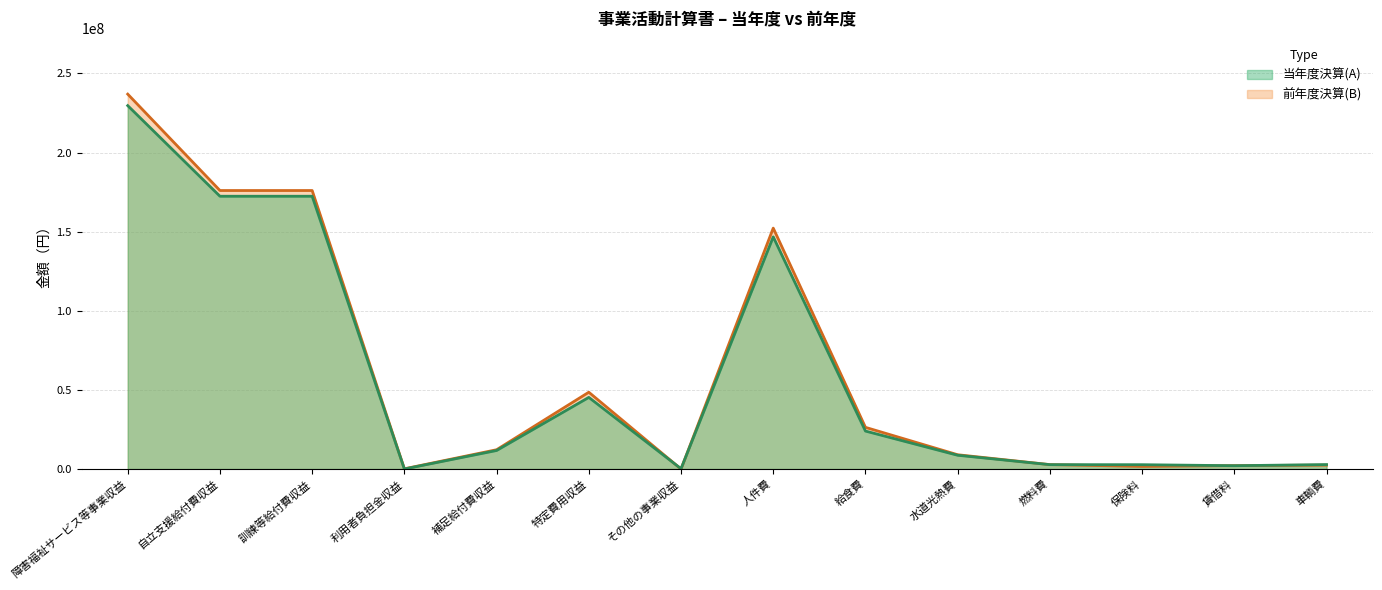

Reading left to right, extract all data points from this chart.

当年度決算(A): 障害福祉サービス等事業収益=229692490	自立支援給付費収益=172420923	訓練等給付費収益=172420923	利用者負担金収益=39467	補足給付費収益=11730571	特定費用収益=45293529	その他の事業収益=208000	人件費=146743813	給食費=24007963	水道光熱費=8713940	燃料費=2772797	保険料=2748386	賃借料=2105484	車輌費=2828101
前年度決算(B): 障害福祉サービス等事業収益=236959399	自立支援給付費収益=176040626	訓練等給付費収益=176040626	利用者負担金収益=158634	補足給付費収益=12207789	特定費用収益=48552350	その他の事業収益=0	人件費=152278709	給食費=26352603	水道光熱費=9039020	燃料費=2802102	保険料=1662188	賃借料=2169883	車輌費=2453579